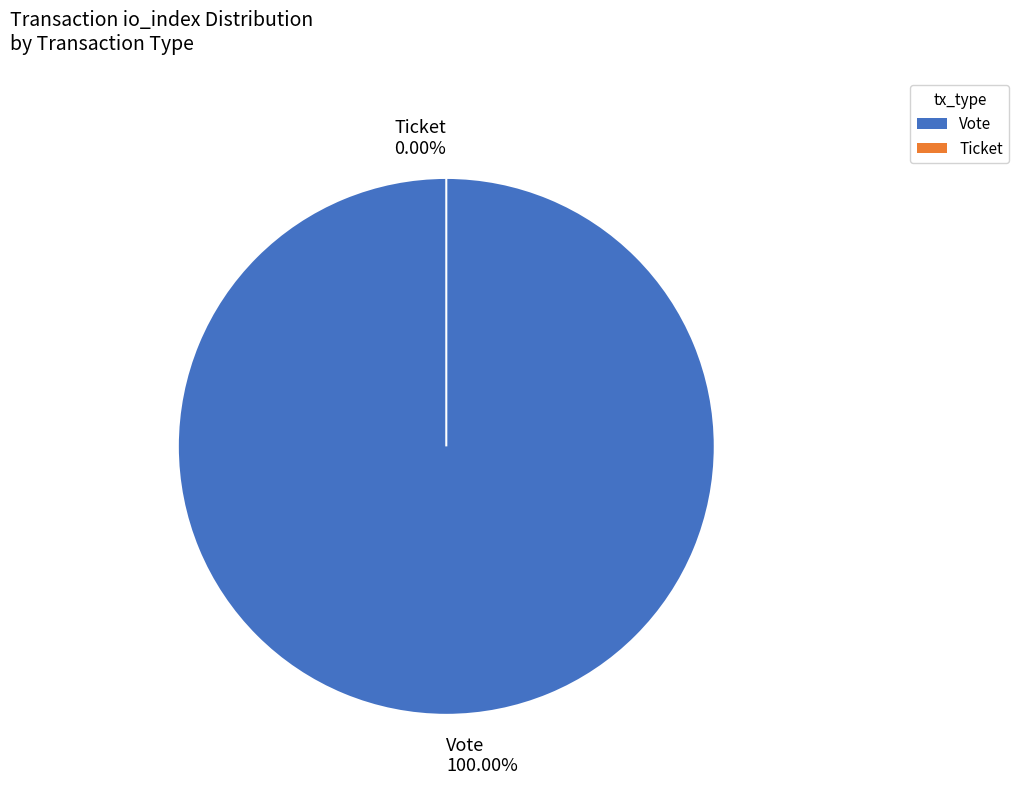

Does any single category account for the majority?

Yes